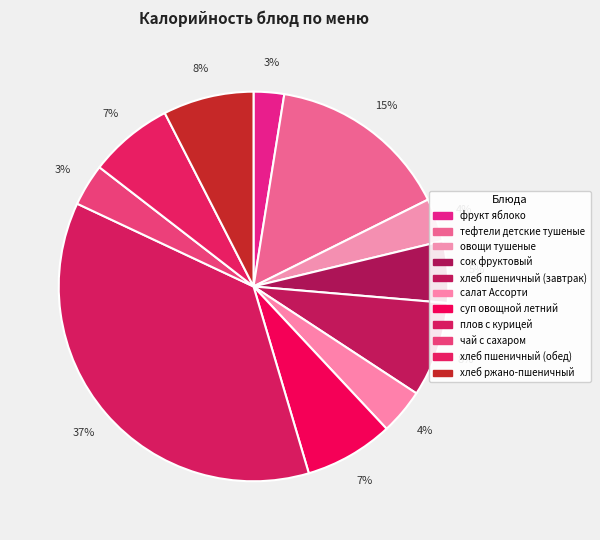

Between сок фруктовый and суп овощной летний, which is larger?

суп овощной летний